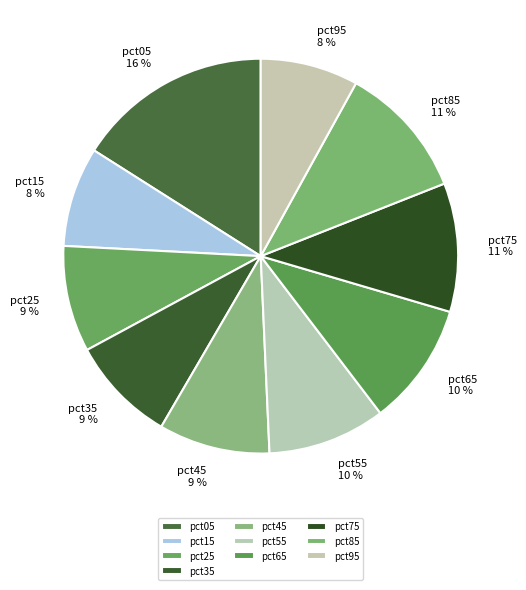

Do pct85 and pct75 together represent more than half of the pie?

No